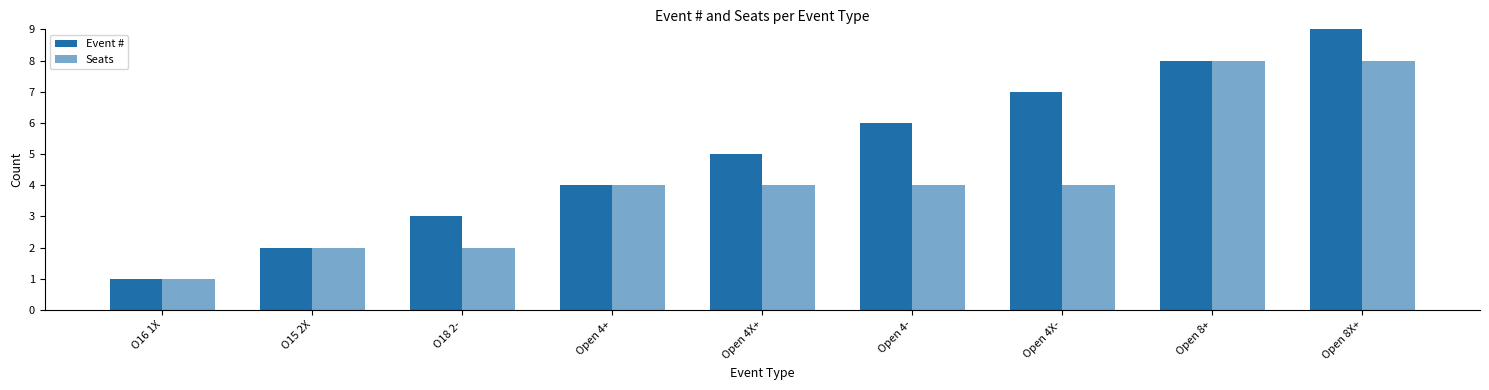

What is the difference between the maximum and minimum values in the Event # series?

8